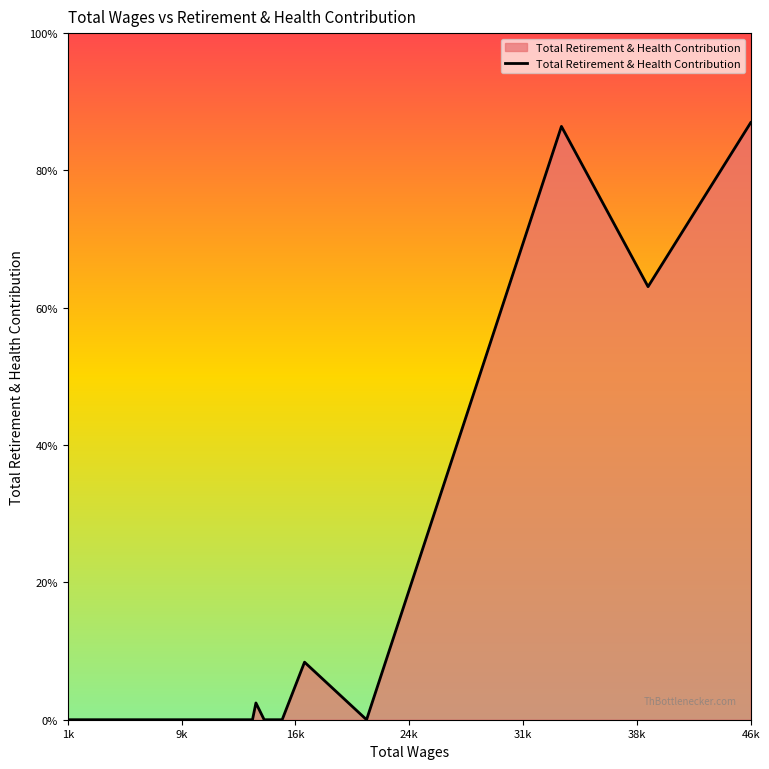

True or false: the data has more than 2 interior local peaks.

True